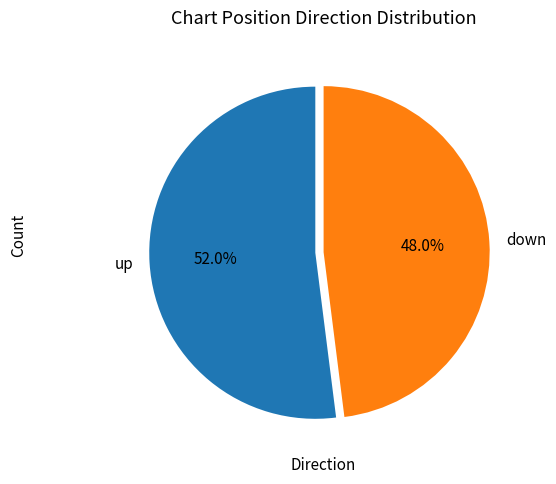

Approximately how many times larger is the value at down compared to up?

0.9